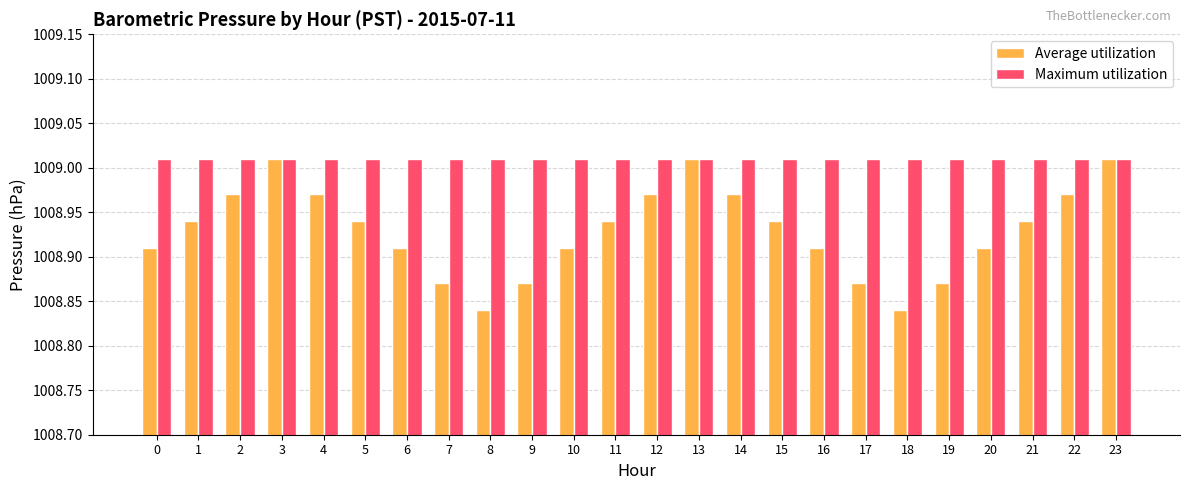

The value of Average utilization at 4 is 472.4. True or false?

False